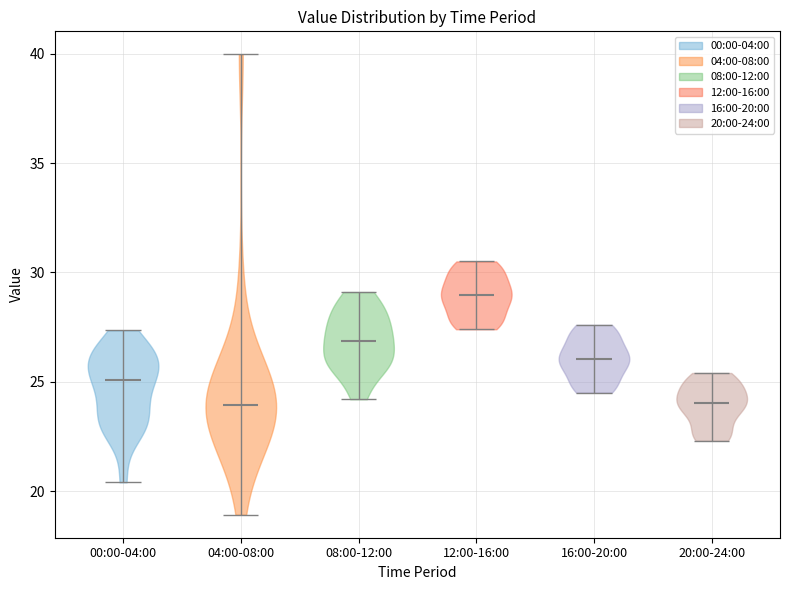

What is the lowest point the violin for 00:00-04:00 reaches on the y-axis? The values are not printed on the chart, so give them approximately, as read against the axis.

20.5